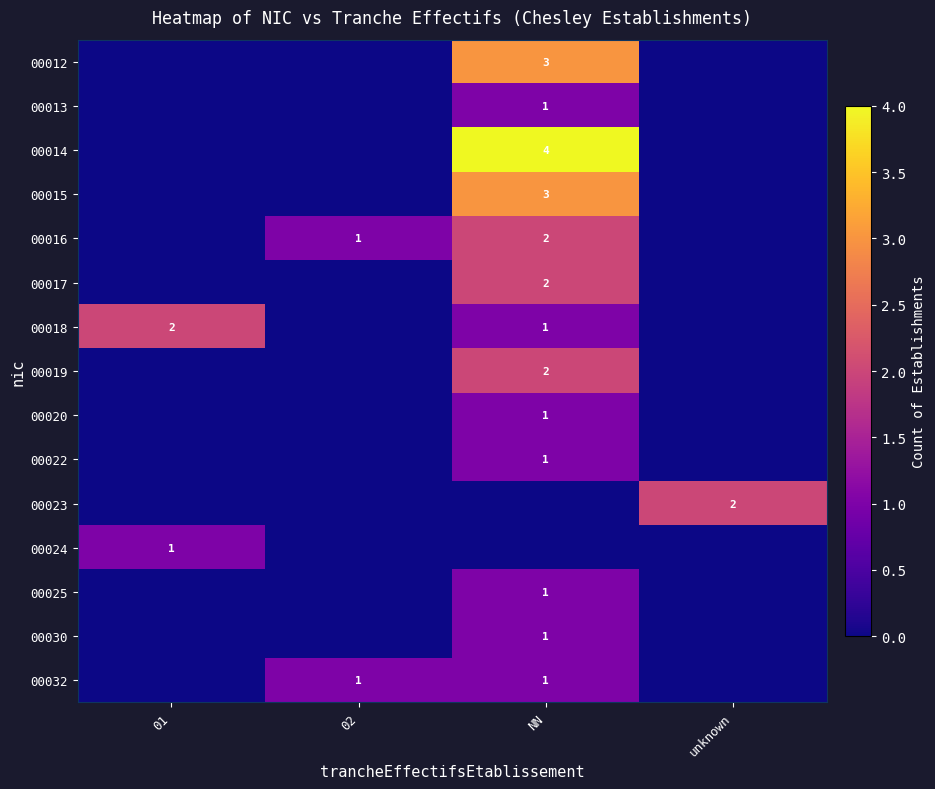

At how many categories does at least one series exceed 1?

3